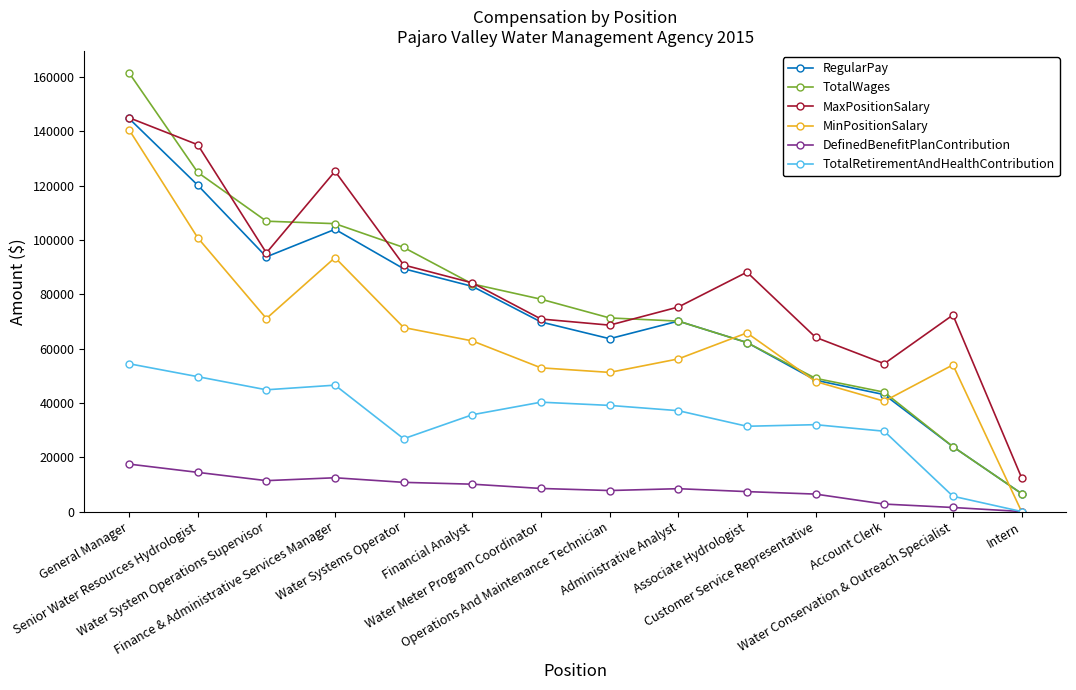

What is the label of the 10th point from the right?

Water Systems Operator